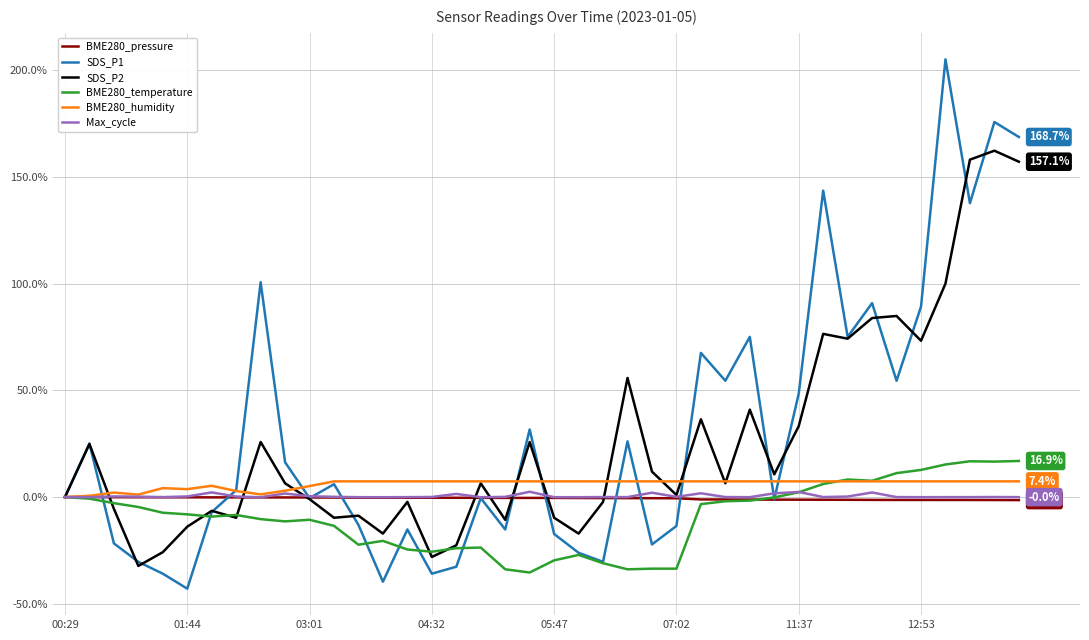

What is the difference between the maximum and minimum values in the SDS_P1 series?

248.0